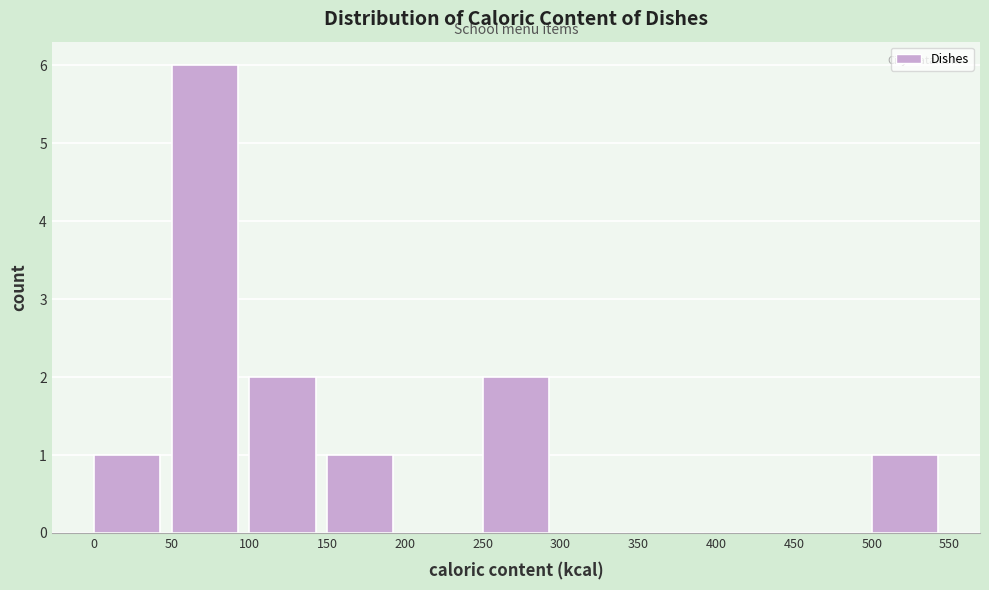

Reading left to right, list every bar in this chart as the range it spans on the x-axis followed by its height. The values are not printed on the chart, so give them approximately, as read against the axis.

0 to 50: 1
50 to 100: 6
100 to 150: 2
150 to 200: 1
200 to 250: 0
250 to 300: 2
300 to 350: 0
350 to 400: 0
400 to 450: 0
450 to 500: 0
500 to 550: 1